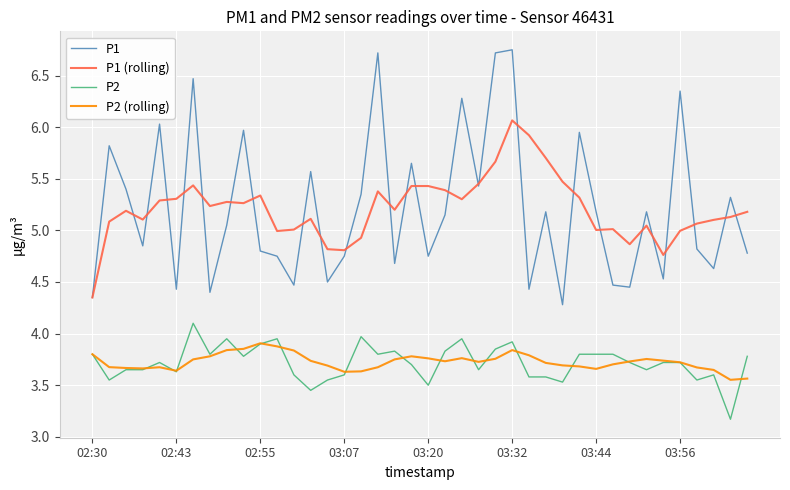

List the series in order of their peak value, highest first.

P1, P1 (rolling), P2, P2 (rolling)